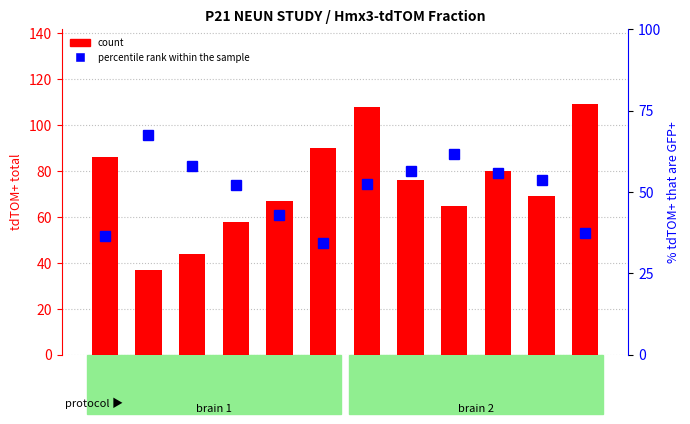

Where does the percentile rank within the sample series first go above 53?

b1s1right